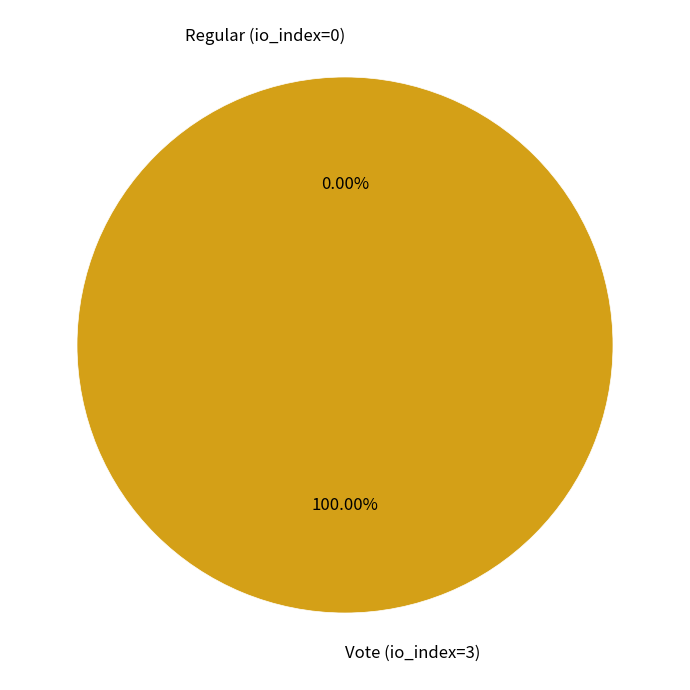

Which has a higher value, Regular (io_index=0) or Vote (io_index=3)?

Vote (io_index=3)